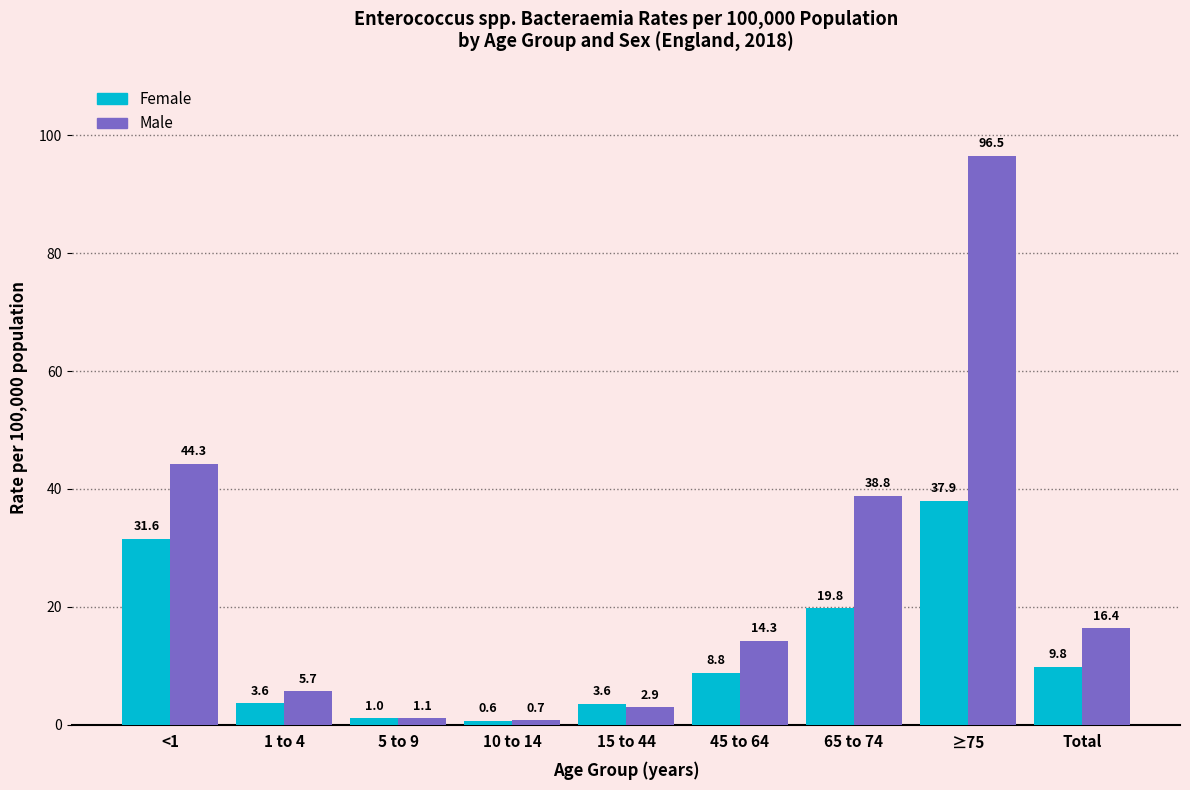

Between 5 to 9 and 15 to 44, which series saw the biggest shift?

Female